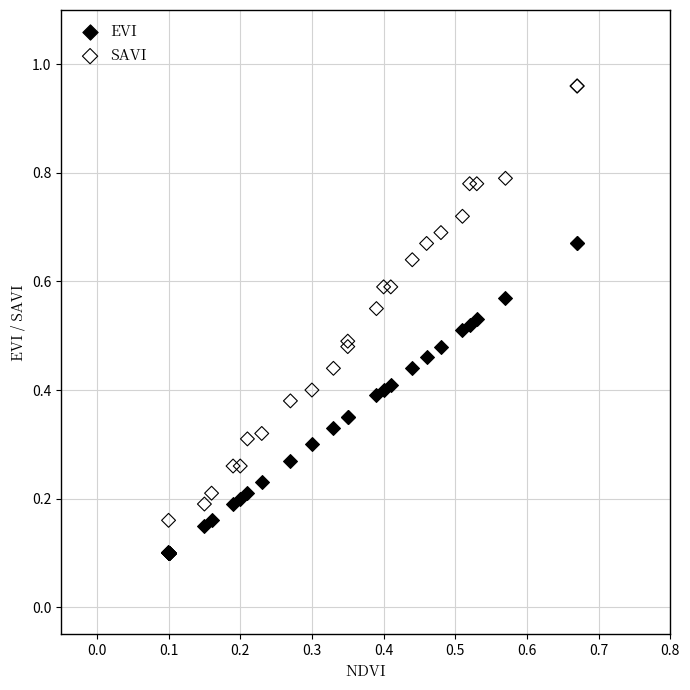

Which series has the largest Y range (max minus min)?

SAVI